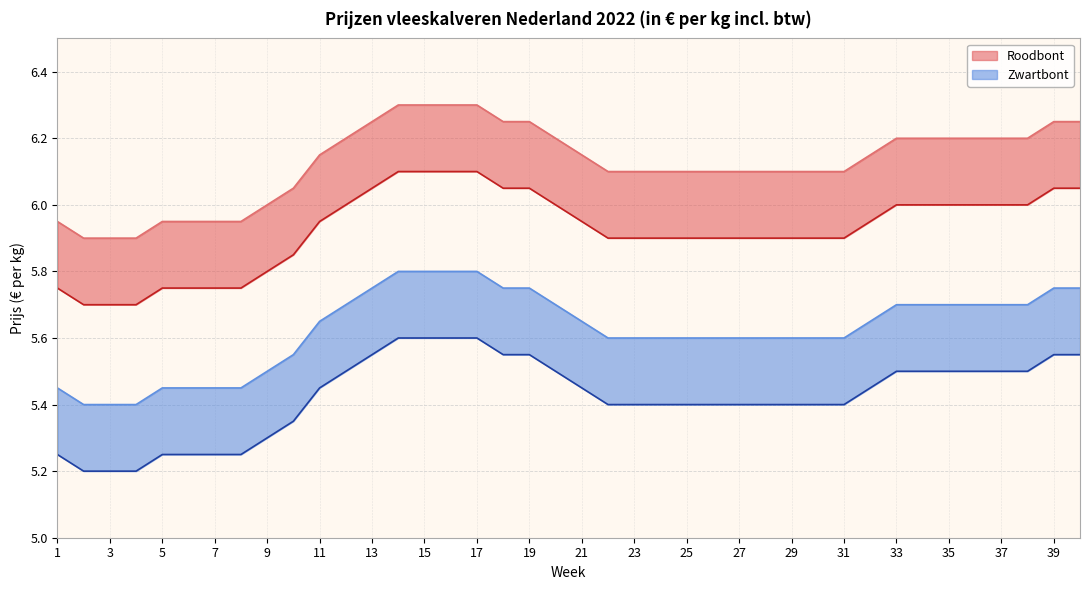

Between 27 and 26, which series saw the biggest shift?

Roodbont tot